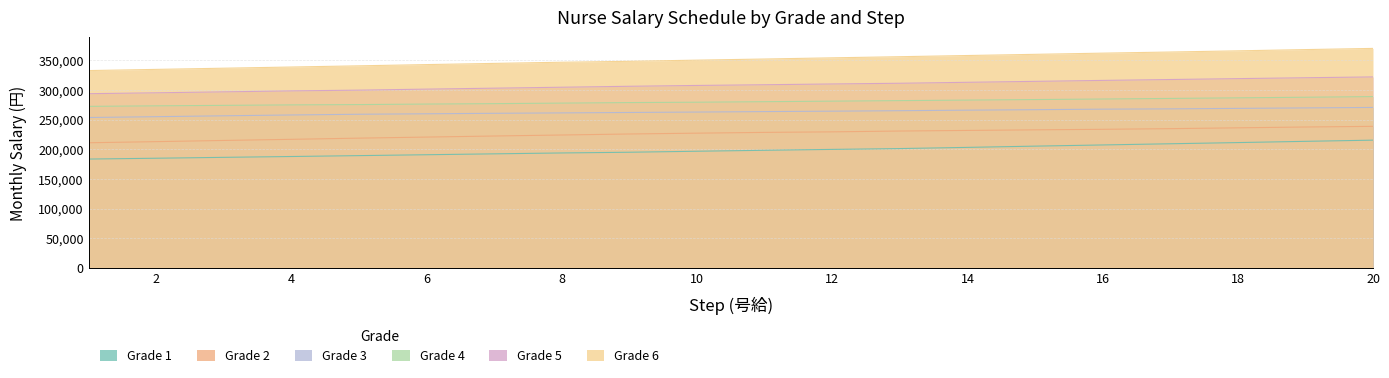

At which category is the sum across all series the highest?

20